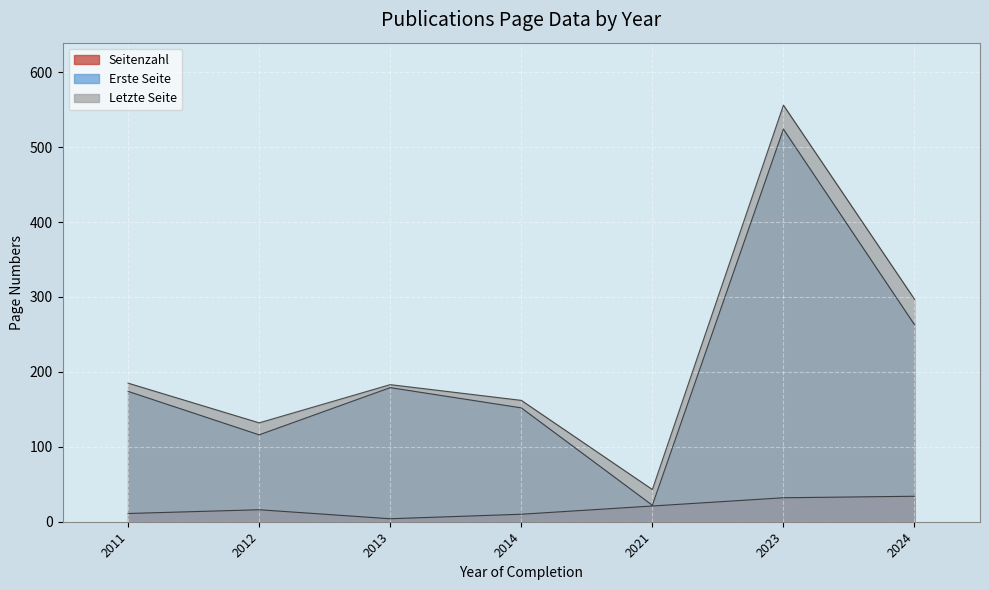

Which series has the widest spread of values?

Letzte Seite